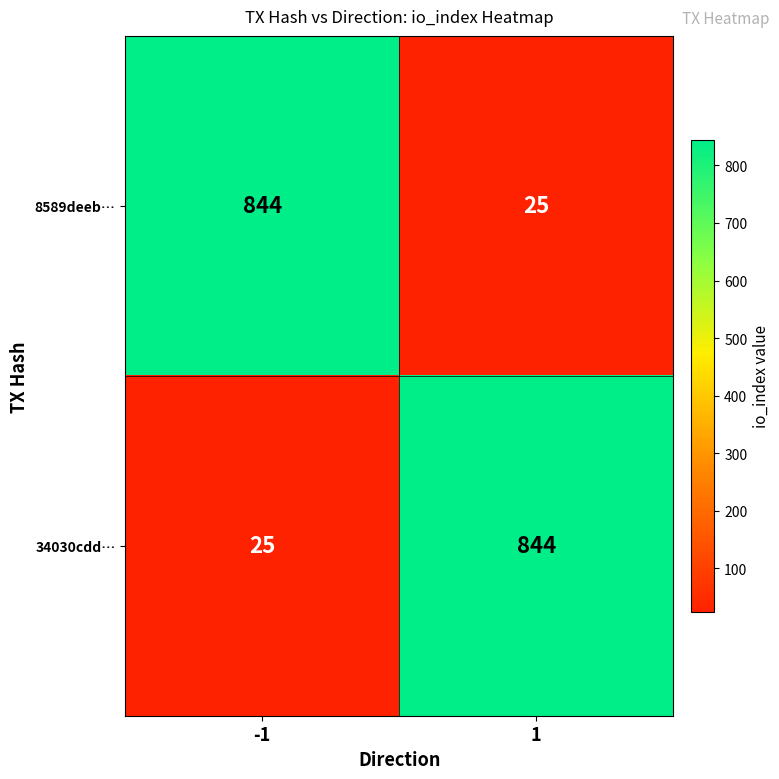

True or false: 34030cdd… has a value of 844 at 1.

True